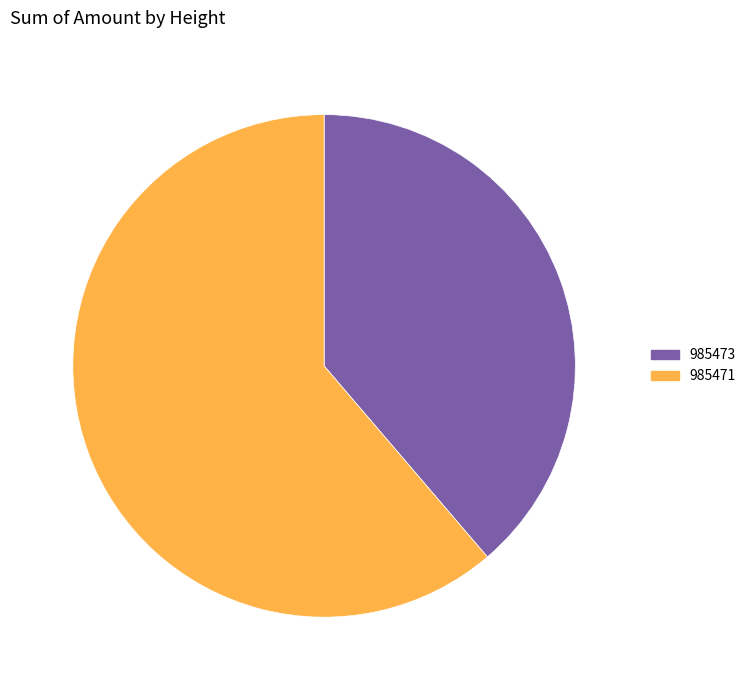

Is there a majority slice in this chart?

Yes